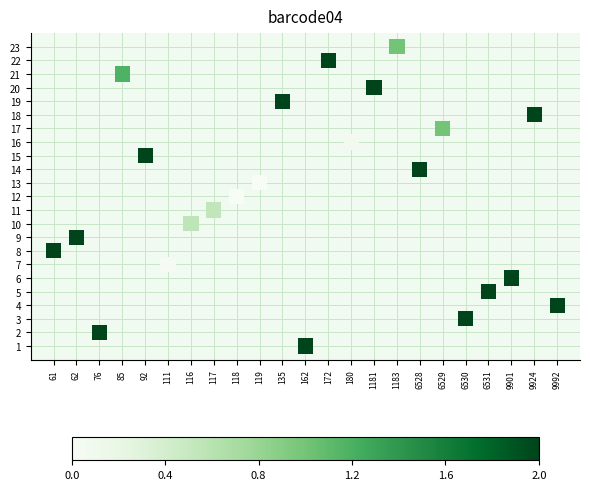

What is the range of X values (max minus min)?

22